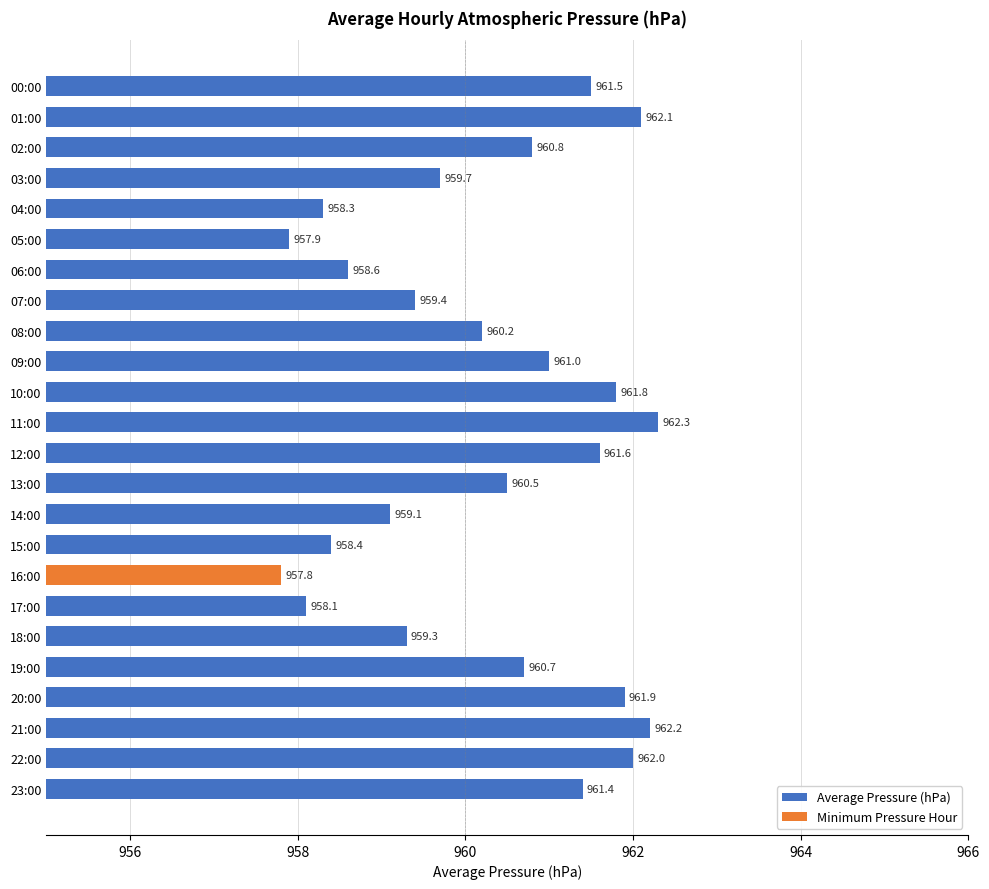

Is it true that the value at 09:00 is 331.4?

False